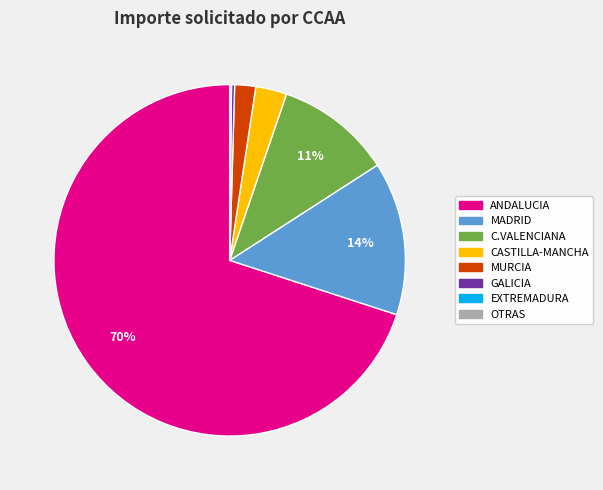

To the nearest percent, what is the average slice percentage?

12%